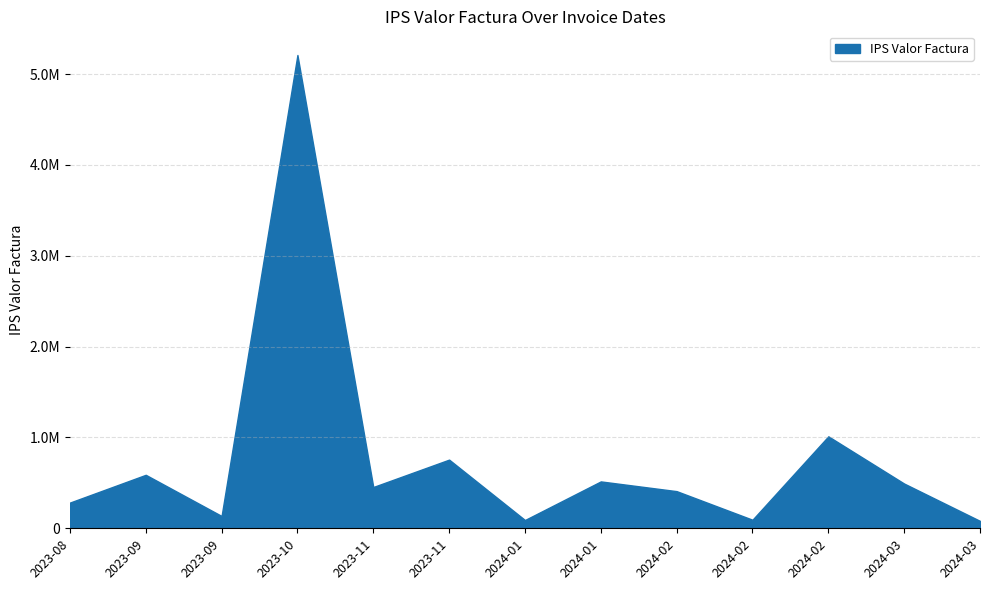

Is it true that Valor Total Bruto equals 425216 at 2023-11-20?

False